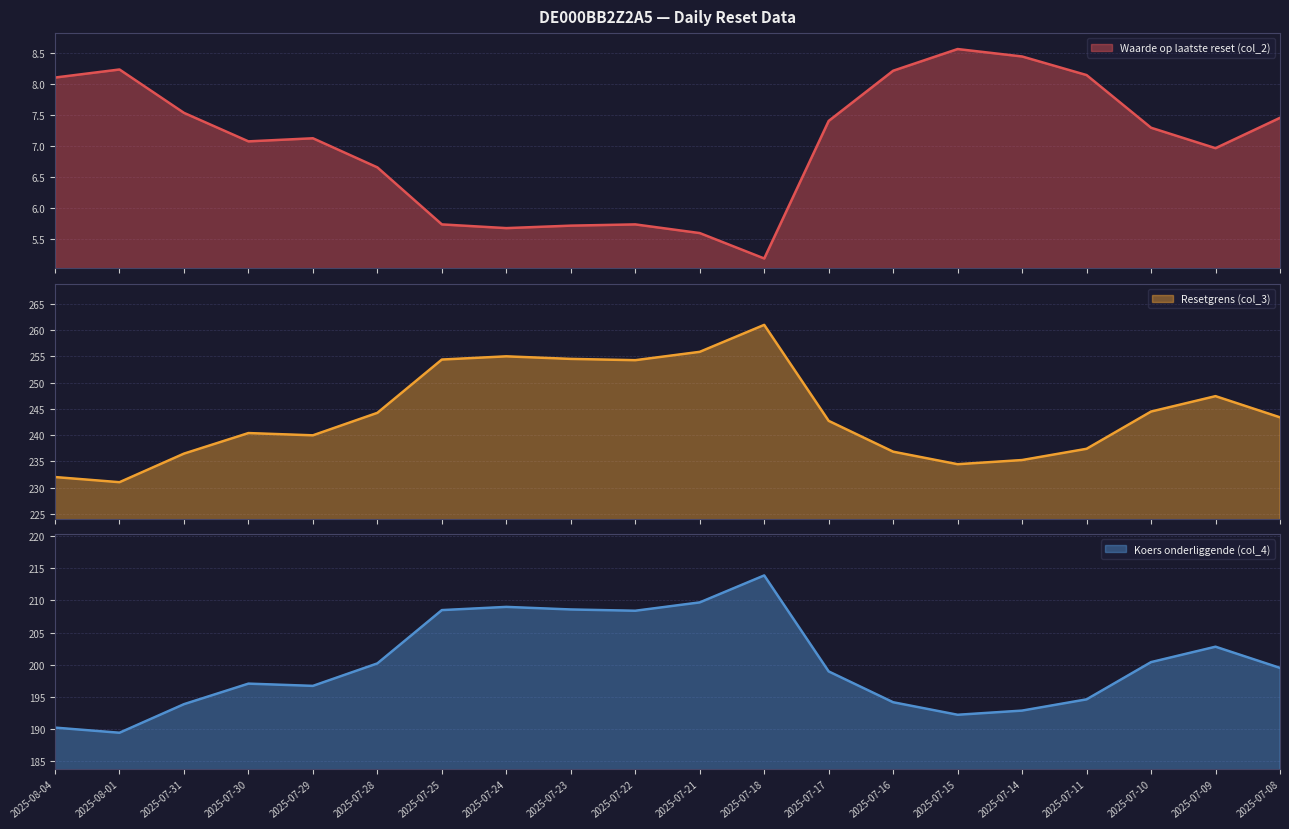

Rank the series by their maximum value, from lowest to highest.

Waarde op laatste reset (col_2), Koers onderliggende (col_4), Resetgrens (col_3)